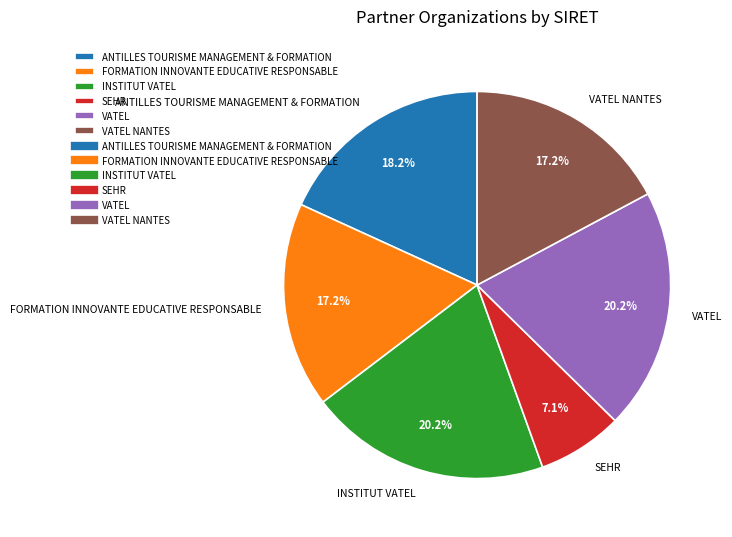

How much of the chart is everything except ANTILLES TOURISME MANAGEMENT & FORMATION?

81.8%